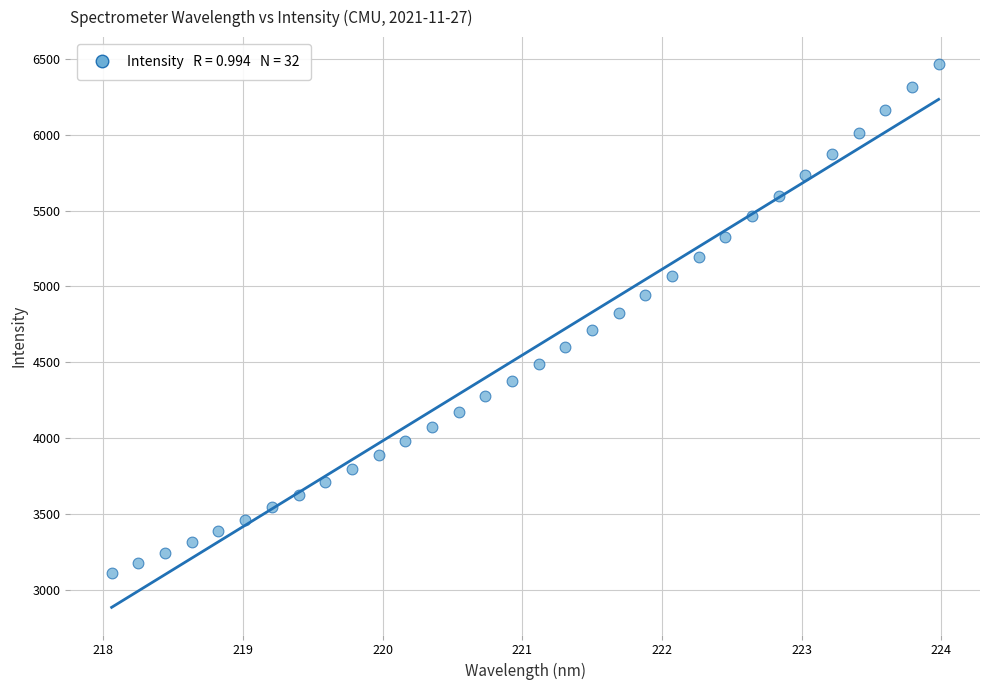

What is the range of Y values (max minus min)?

3357.8